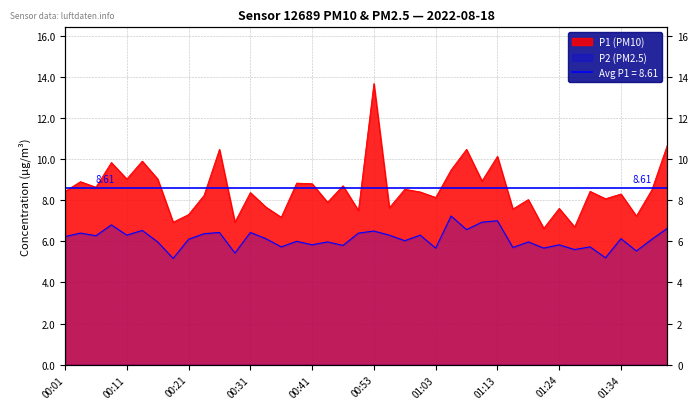

True or false: P2 (PM2.5) has a value of 2.5 at 01:32.

False